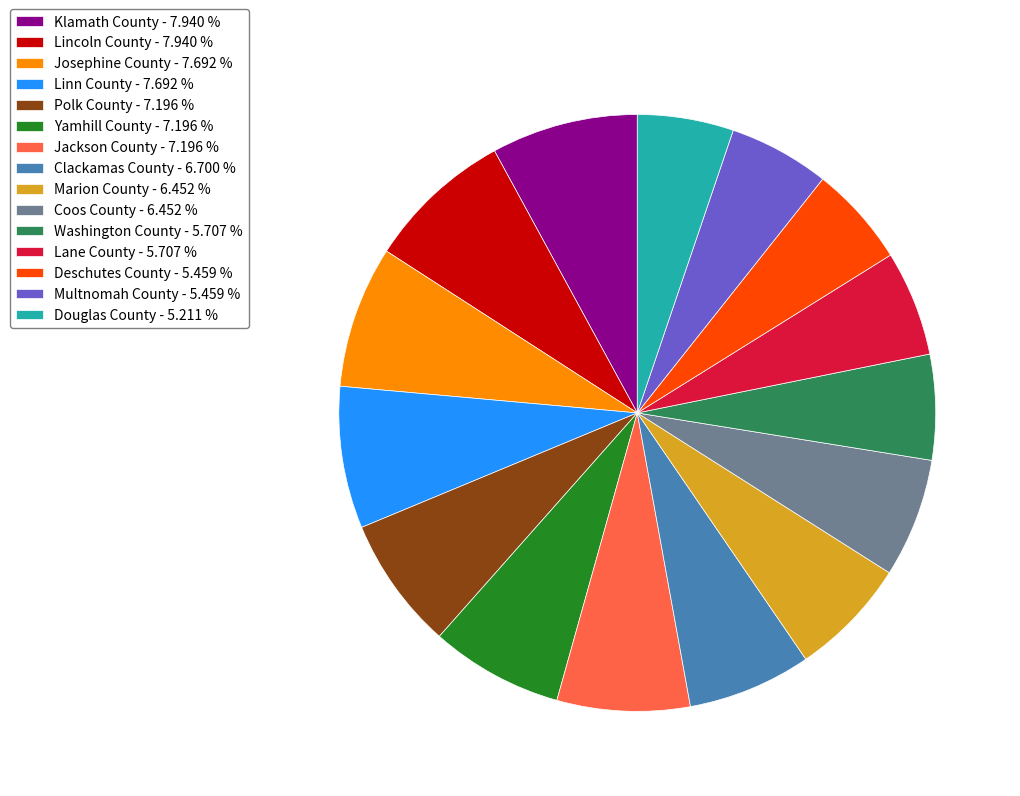

Is there a majority slice in this chart?

No